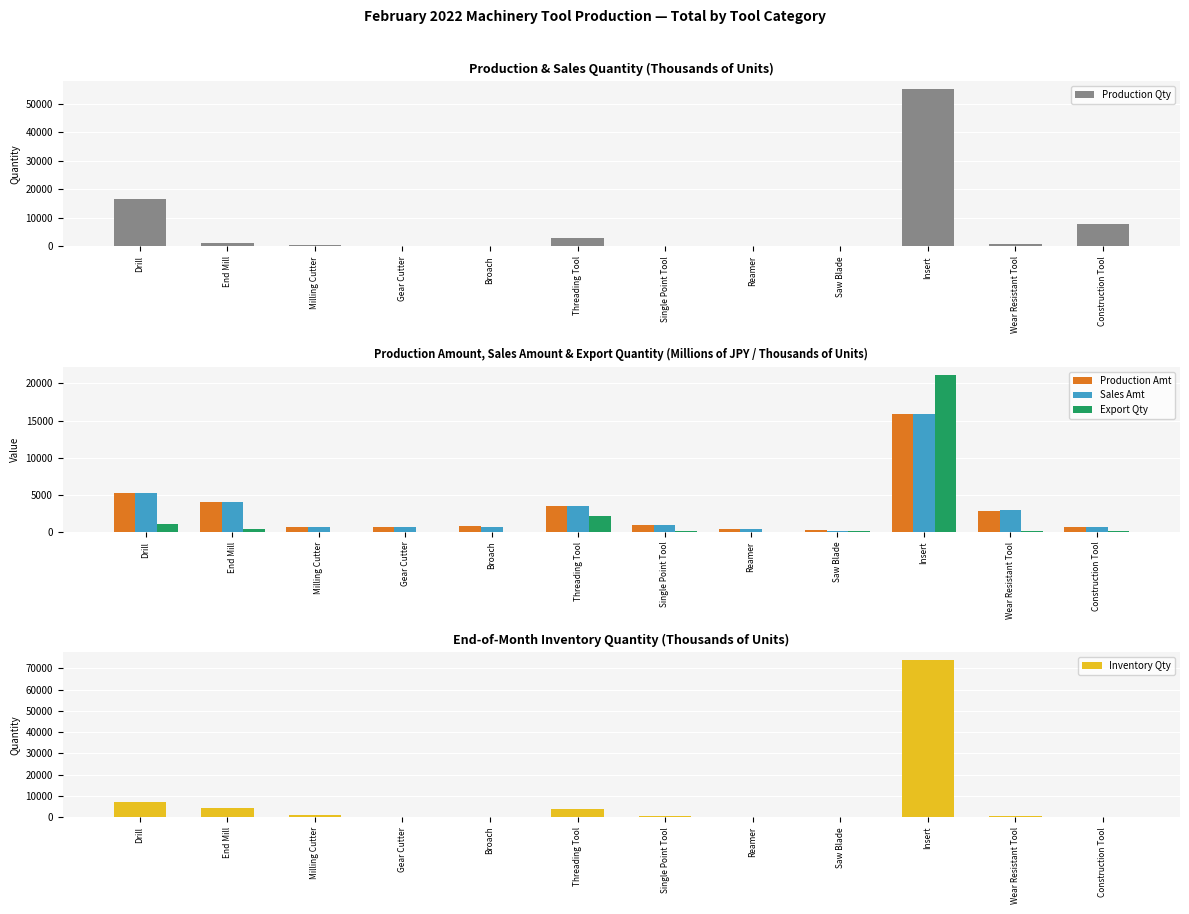

List the labels in order of Inventory Qty value, largest first.

Insert, Drill, End Mill, Threading Tool, Milling Cutter, Wear Resistant Tool, Single Point Tool, Reamer, Construction Tool, Saw Blade, Gear Cutter, Broach